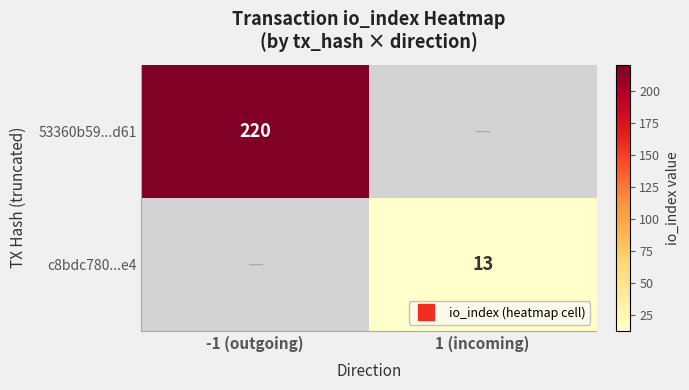

At which label does 53360b59...d61 reach its peak?

-1 (outgoing)